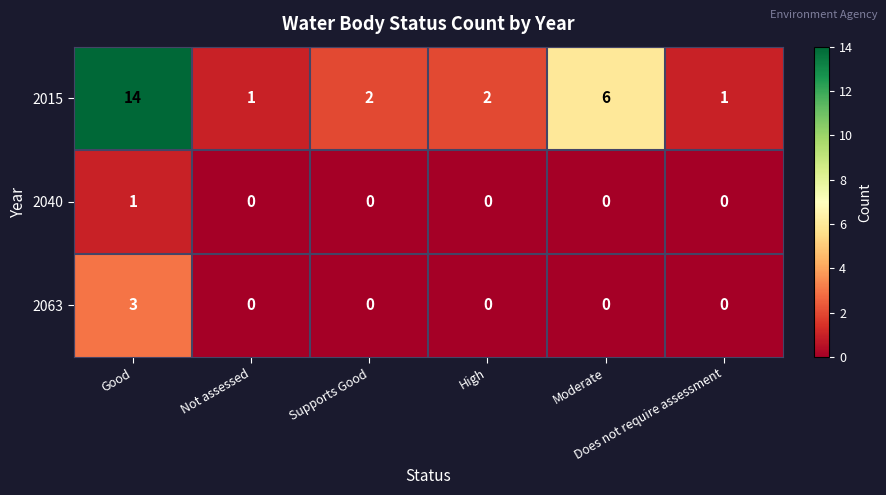

What is the total value across all series at High?

2